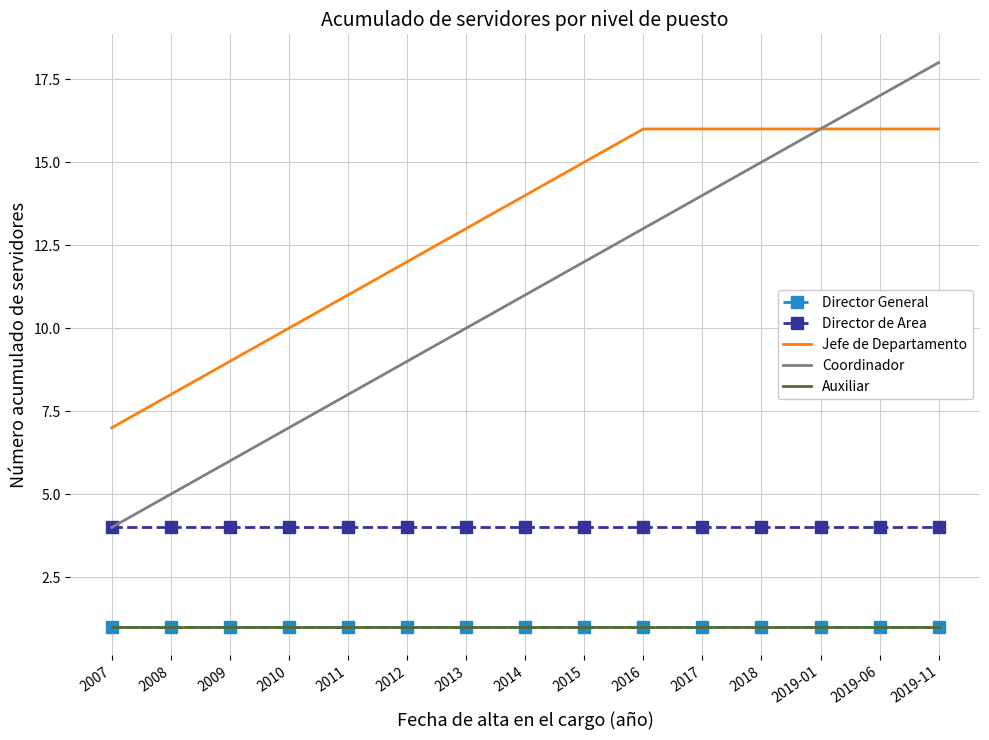

Reading left to right, transcribe all the data shown in this chart.

Director General: 2007=1	2008=1	2009=1	2010=1	2011=1	2012=1	2013=1	2014=1	2015=1	2016=1	2017=1	2018=1	2019-01=1	2019-06=1	2019-11=1
Director de Area: 2007=4	2008=4	2009=4	2010=4	2011=4	2012=4	2013=4	2014=4	2015=4	2016=4	2017=4	2018=4	2019-01=4	2019-06=4	2019-11=4
Jefe de Departamento: 2007=7	2008=8	2009=9	2010=10	2011=11	2012=12	2013=13	2014=14	2015=15	2016=16	2017=16	2018=16	2019-01=16	2019-06=16	2019-11=16
Coordinador: 2007=4	2008=5	2009=6	2010=7	2011=8	2012=9	2013=10	2014=11	2015=12	2016=13	2017=14	2018=15	2019-01=16	2019-06=17	2019-11=18
Auxiliar: 2007=1	2008=1	2009=1	2010=1	2011=1	2012=1	2013=1	2014=1	2015=1	2016=1	2017=1	2018=1	2019-01=1	2019-06=1	2019-11=1